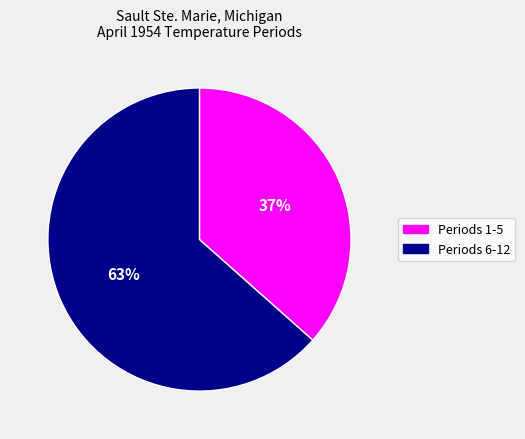

To the nearest percent, what is the average slice percentage?

50%